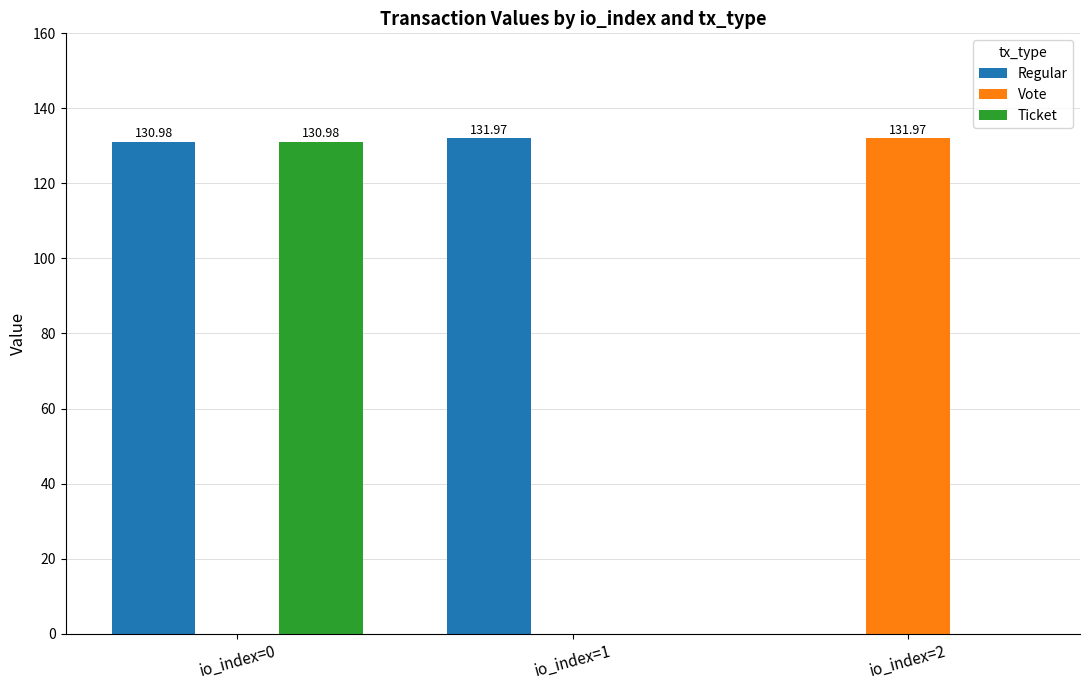

How many positive values does the Regular series have?

2